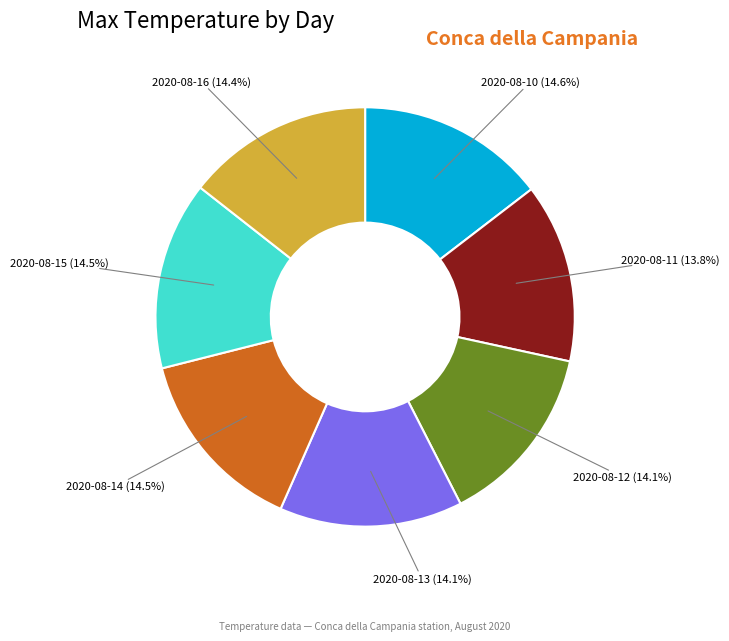

Is there a majority slice in this chart?

No